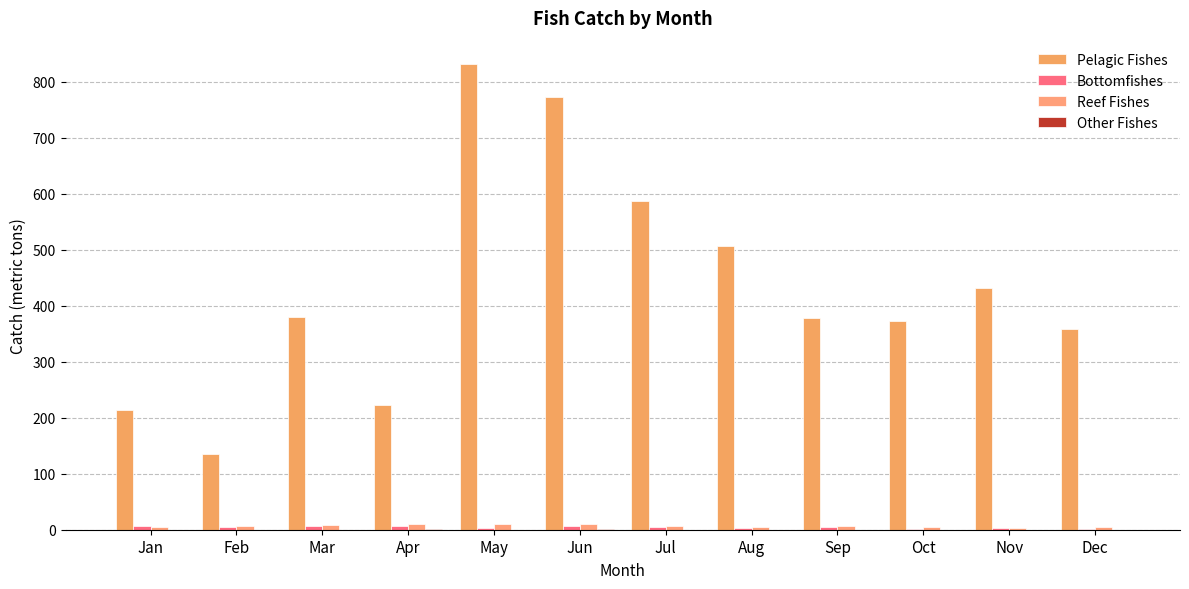

Is the value of Pelagic Fishes at Sep greater than the value of Other Fishes at Nov?

Yes